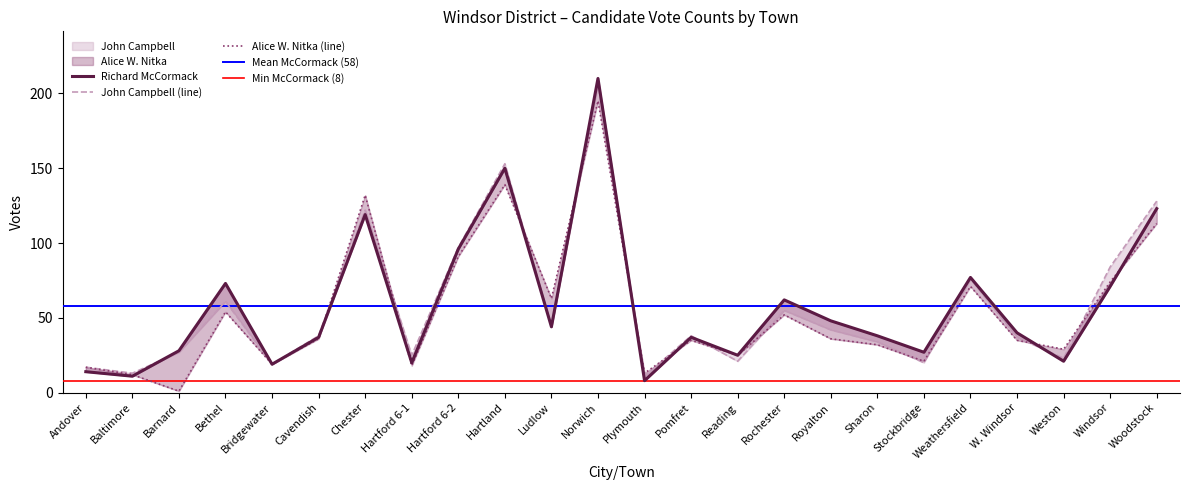

What is the average value of the Richard McCormack series?

58